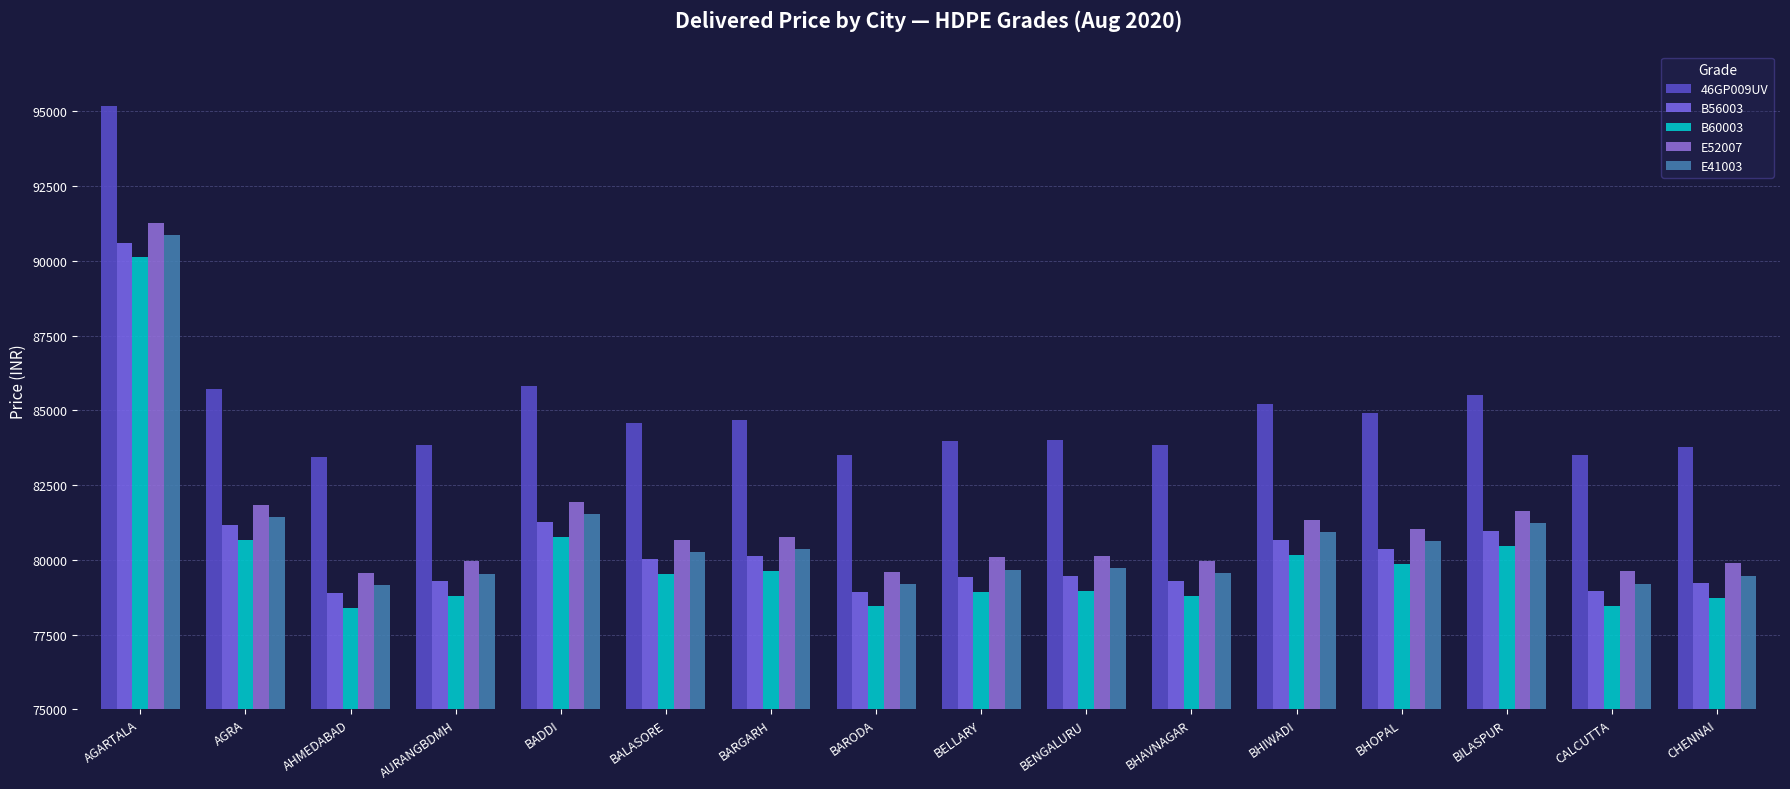

What are all the series names shown in the legend?

46GP009UV, B56003, B60003, E52007, E41003